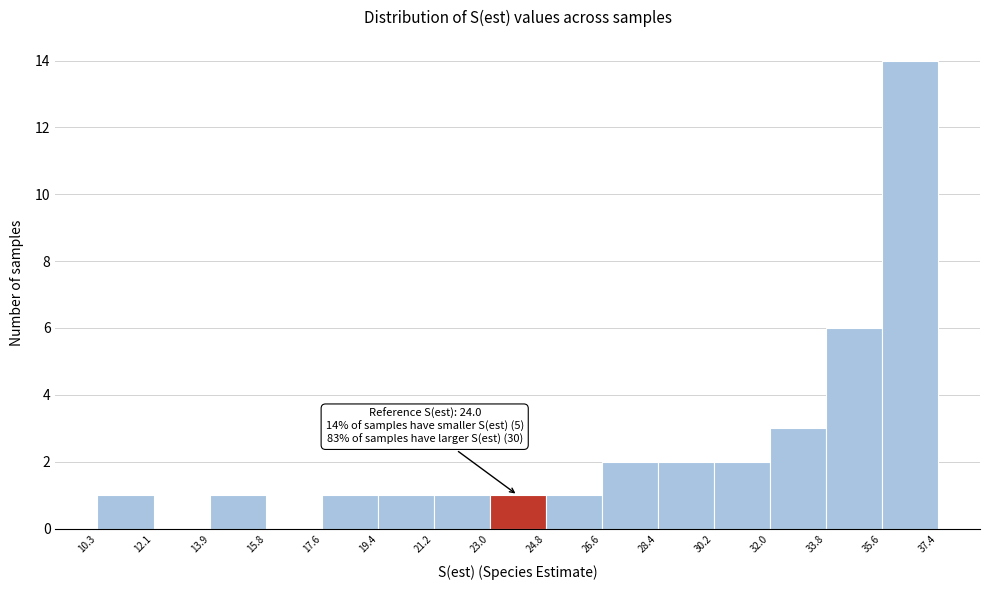

Over which range of the x-axis is the bar tallest?

35.6 to 37.4